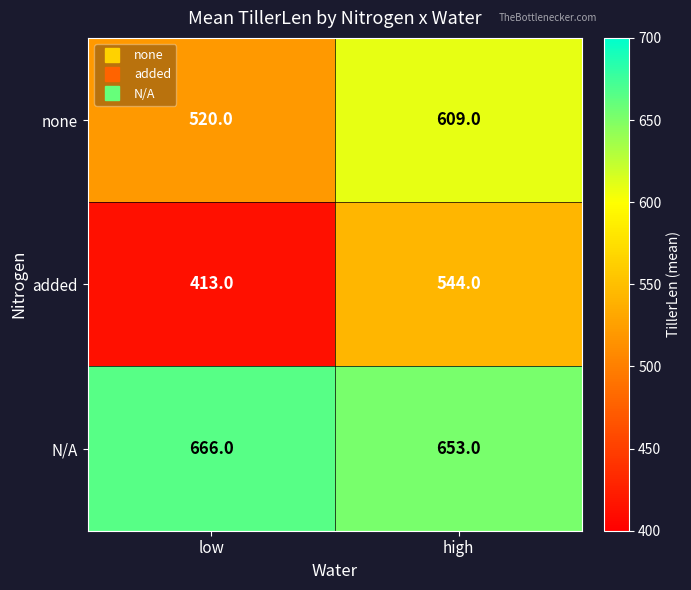

The none series shows 168 at high. True or false?

False